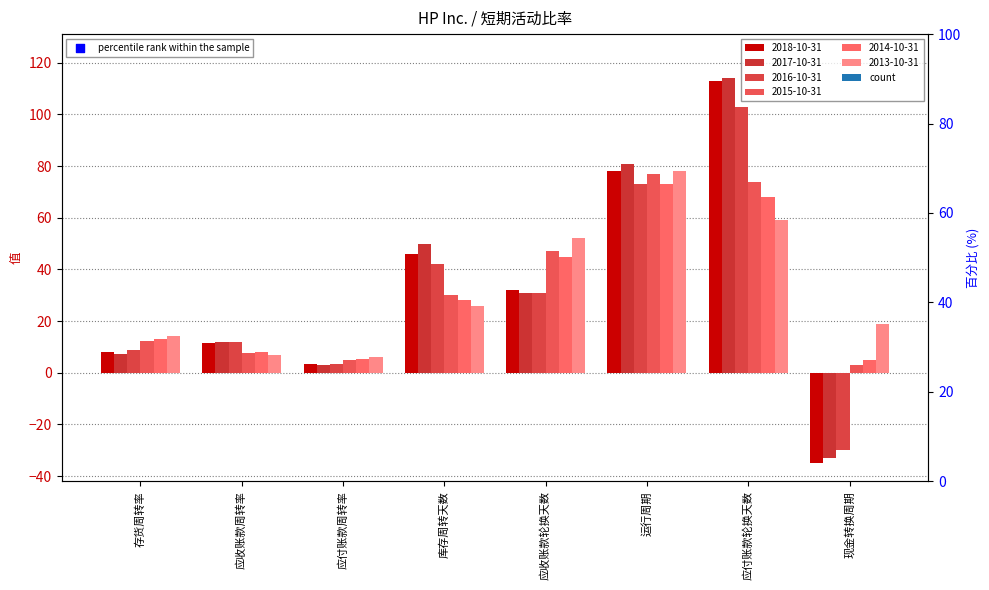

Is the value of 2017-10-31 at 现金转换周期 greater than the value of 2015-10-31 at 运行周期?

No